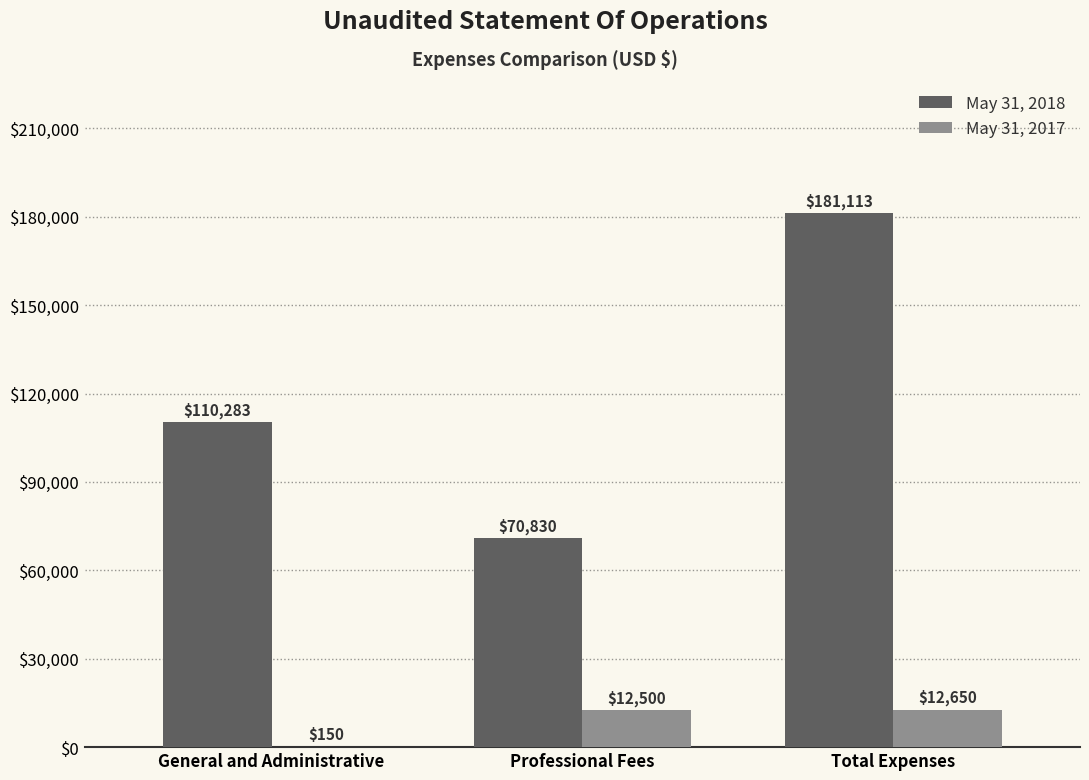

What is the average value of the May 31, 2018 series?

120742